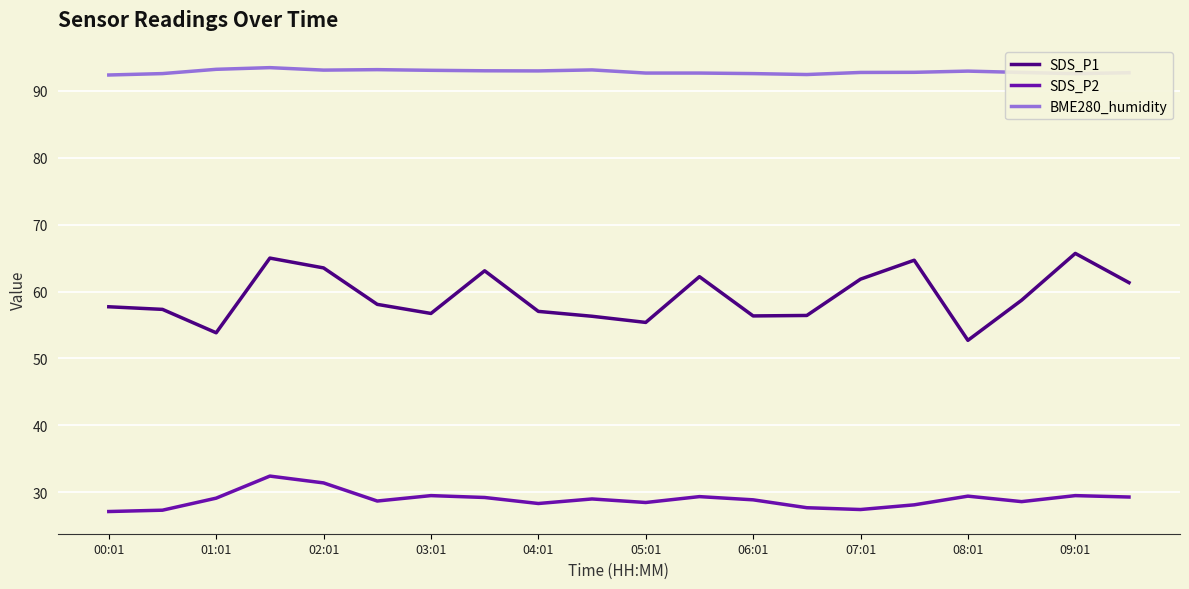

True or false: SDS_P2 and SDS_P1 intersect in this chart.

False